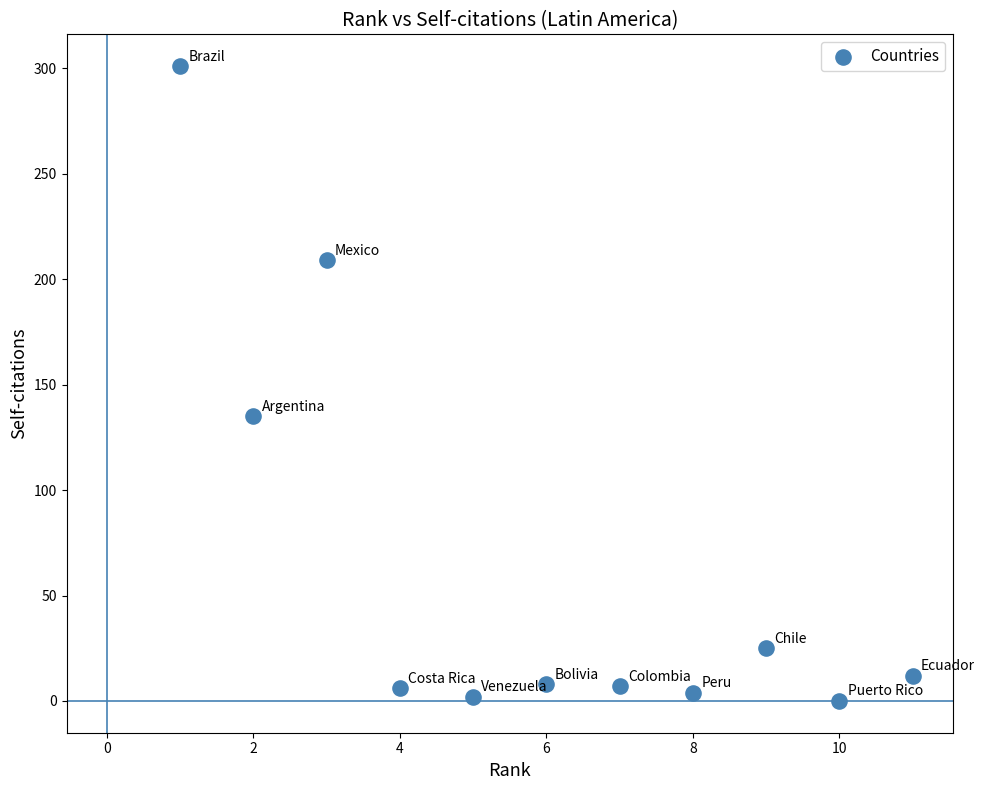

What is the average X value?

6